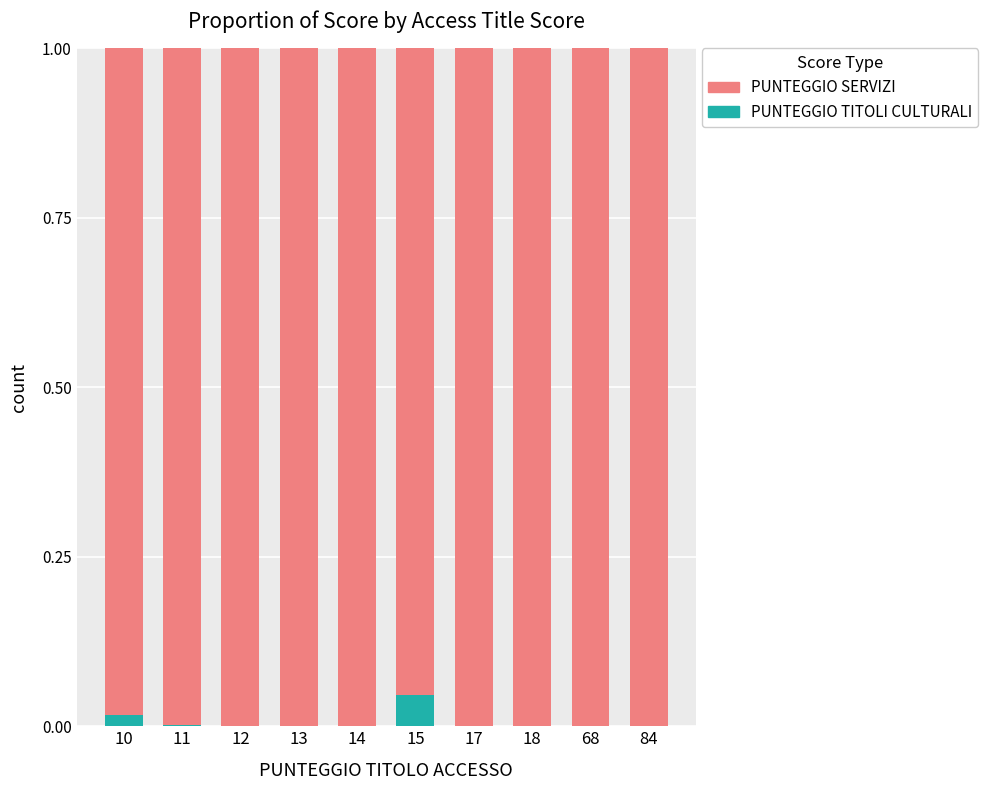

At which label does PUNTEGGIO TITOLI CULTURALI reach its peak?

15